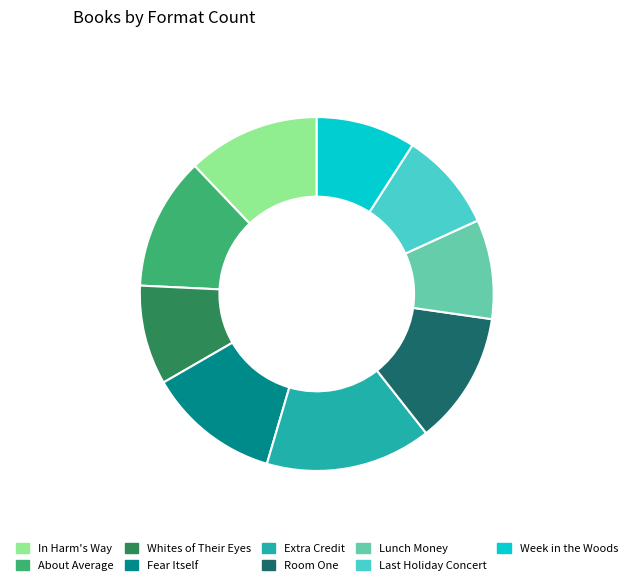

Is there a majority slice in this chart?

No